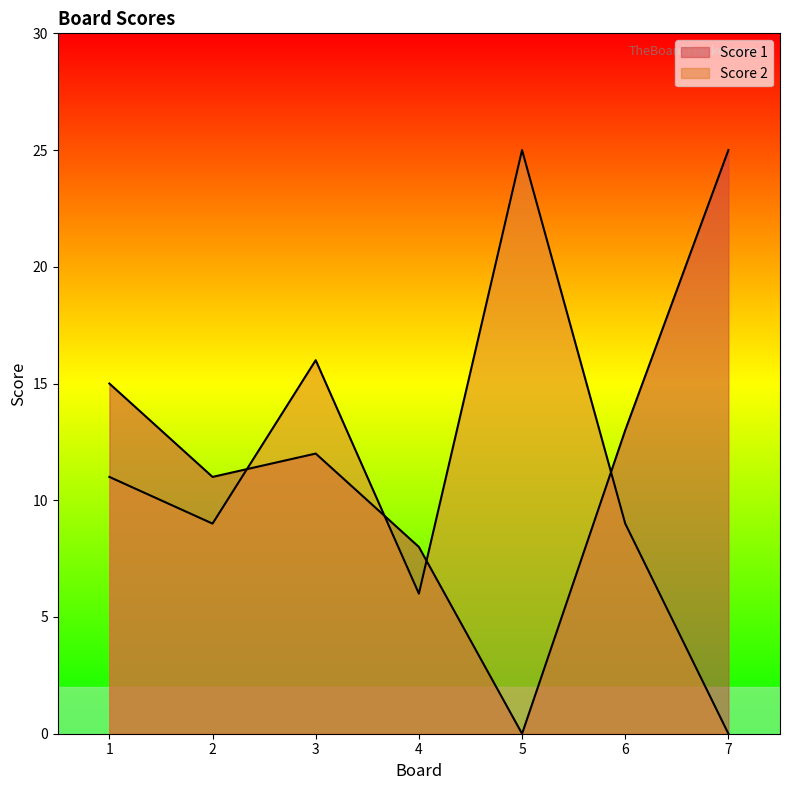

At which category does the chart reach its peak across all series?

7